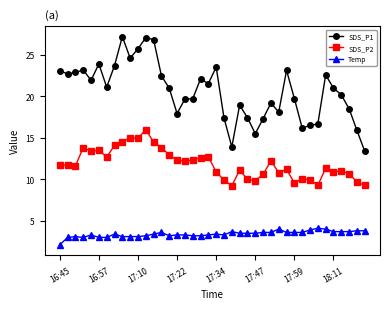

Does the chart have visible grid lines?

No